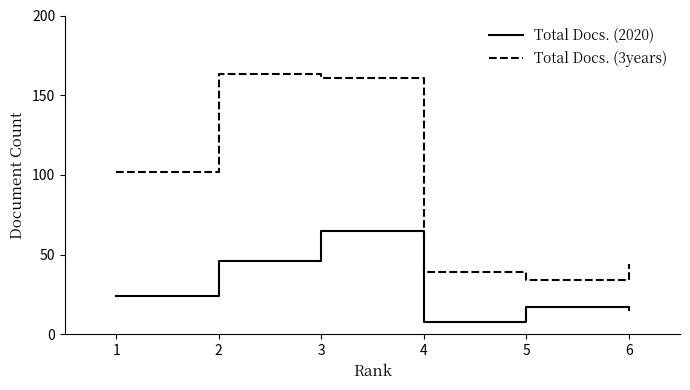

What is the minimum value for Total Docs. (3years)?

34